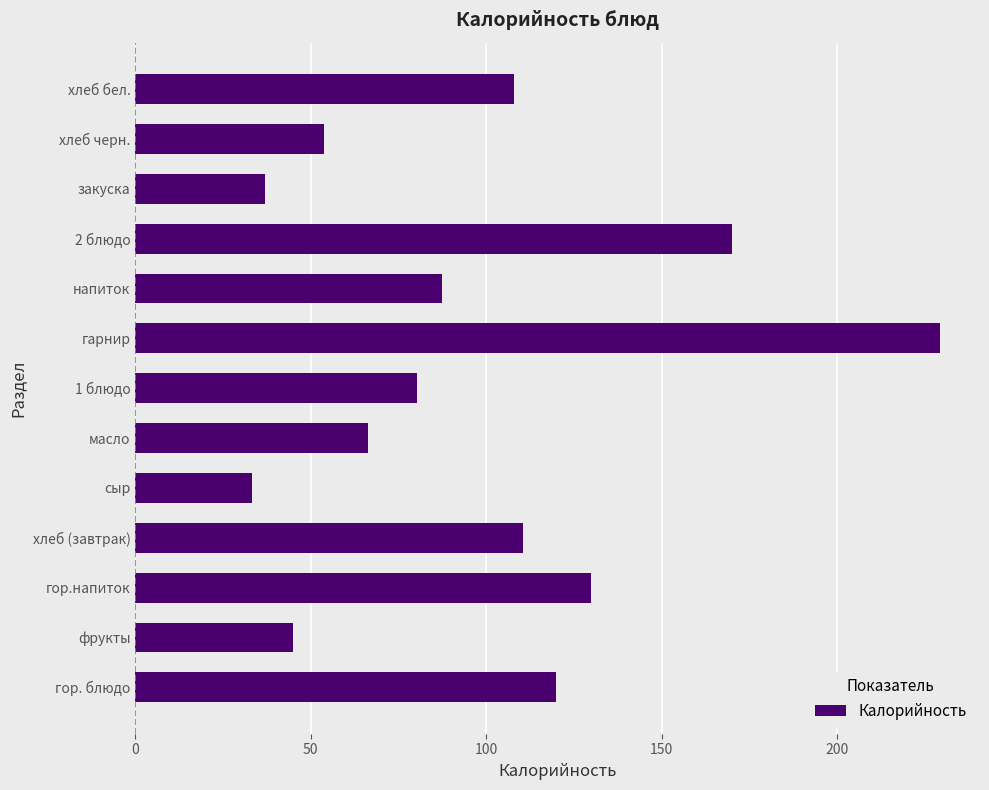

What is the approximate value at закуска?

37.0